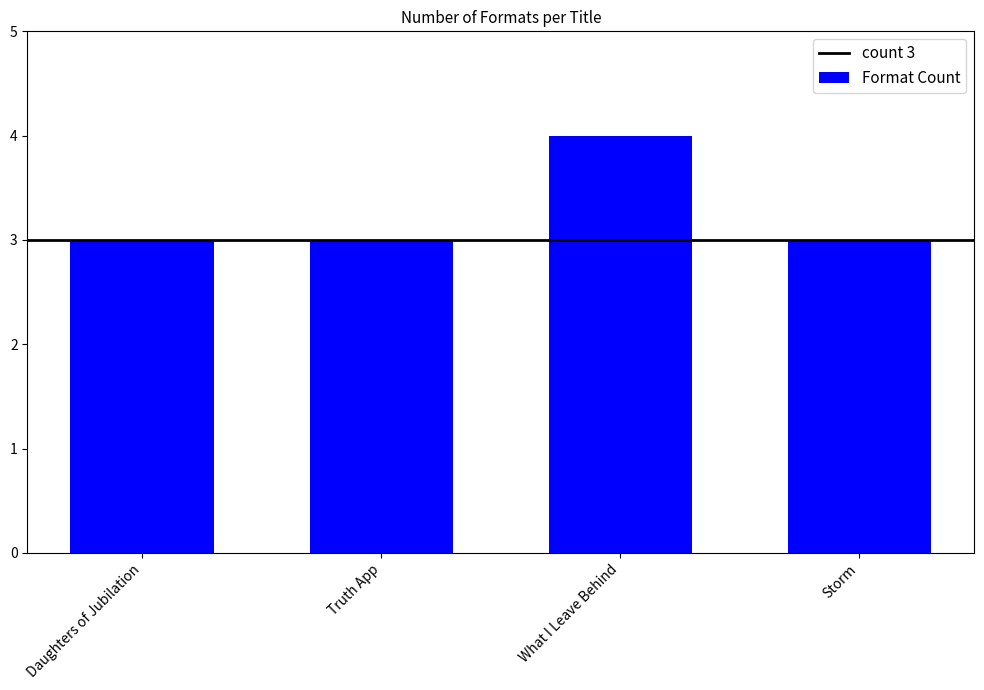

What is the approximate value at Storm?

3